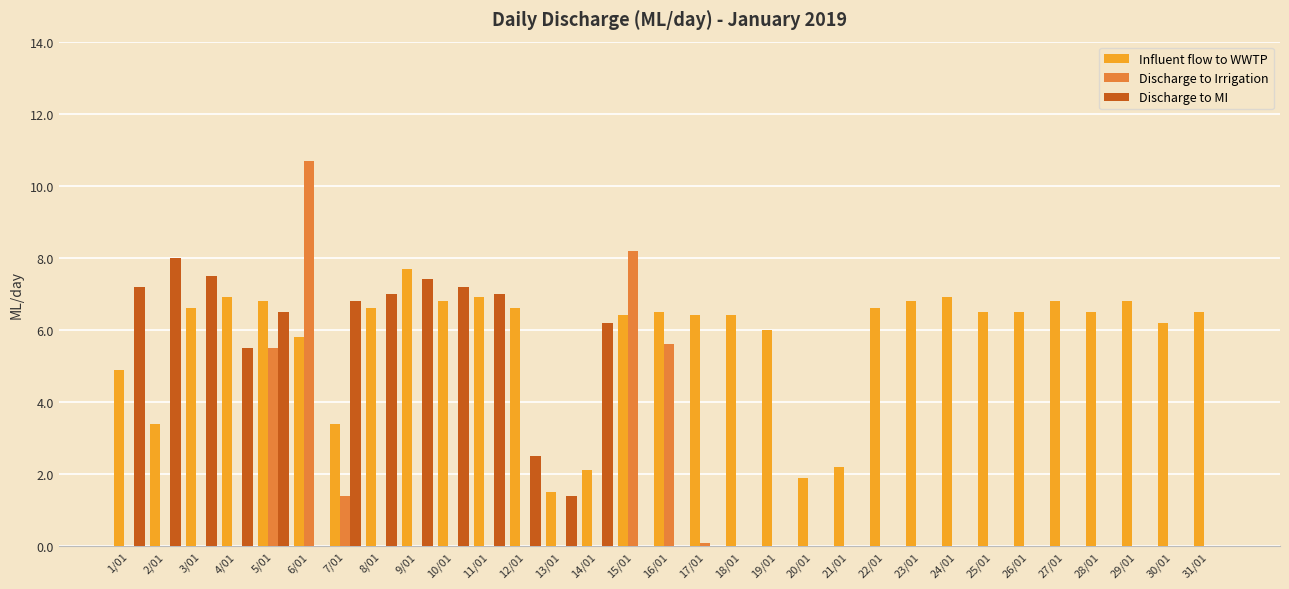

What are all the series names shown in the legend?

Influent flow to WWTP, Discharge to Irrigation, Discharge to MI